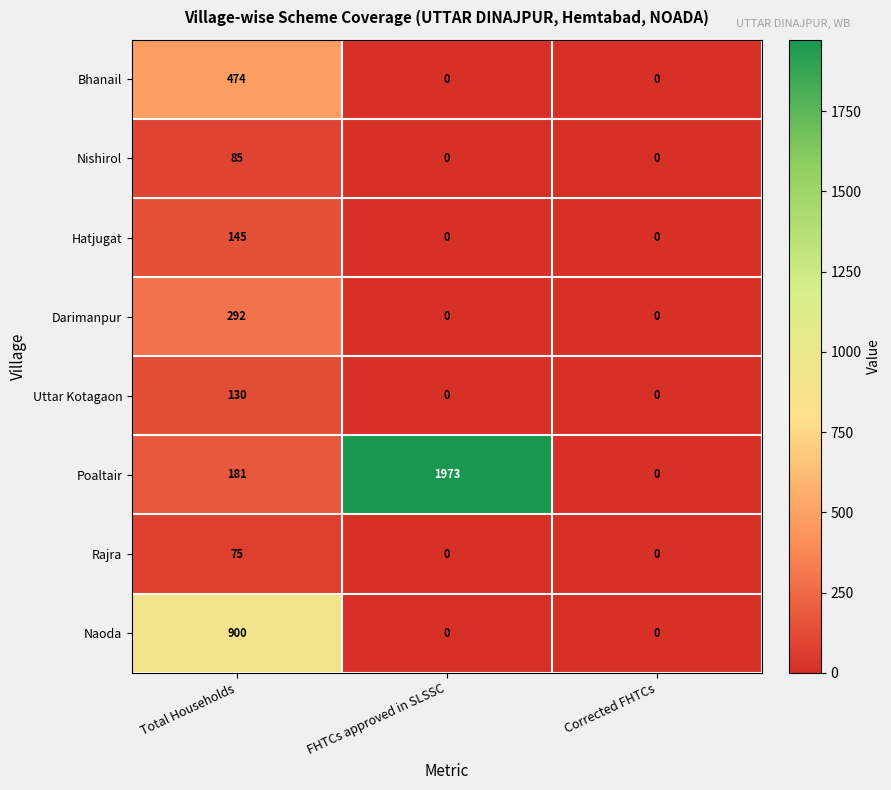

Which series has the largest total across all categories?

Poaltair